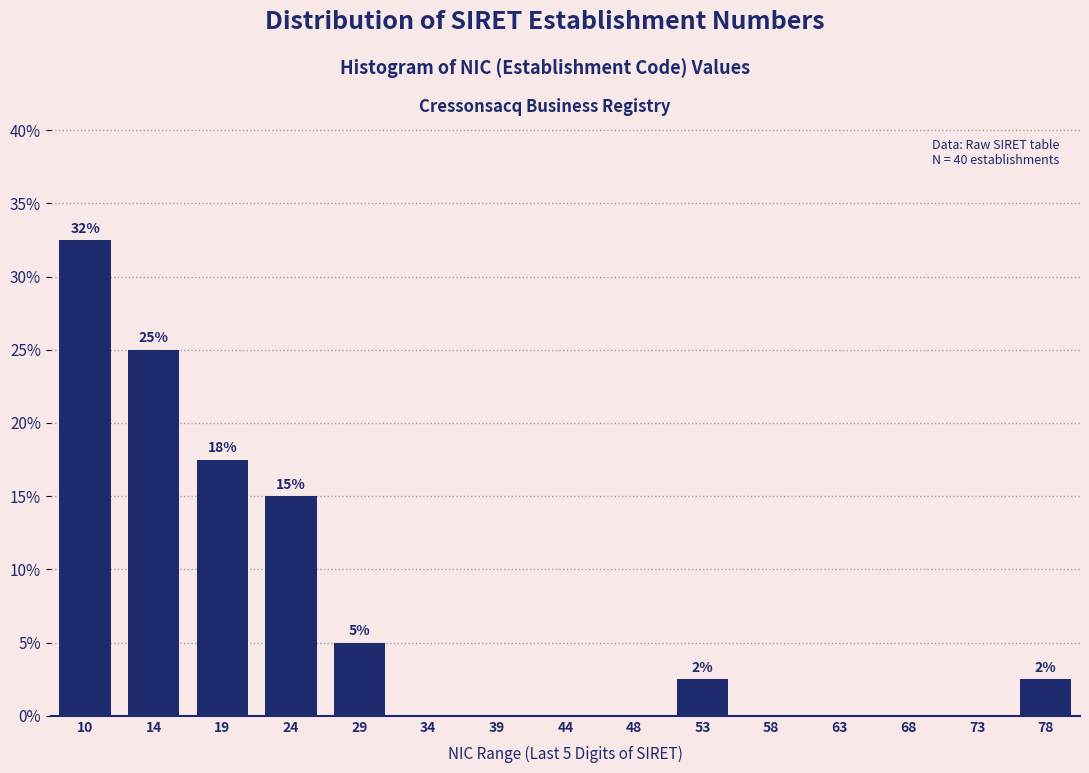

Reading right to left, transcribe all the data shown in this chart.

78=2.5	73=0.0	68=0.0	63=0.0	58=0.0	53=2.5	48=0.0	44=0.0	39=0.0	34=0.0	29=5.0	24=15.0	19=17.5	14=25.0	10=32.5